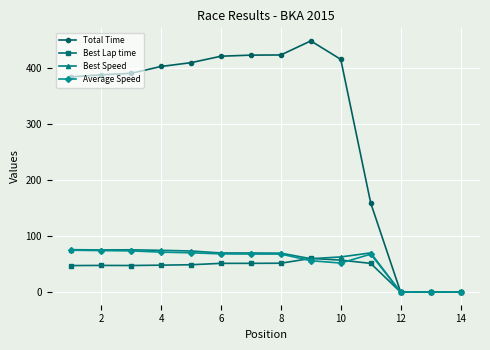

At how many categories does at least one series exceed 29?

11